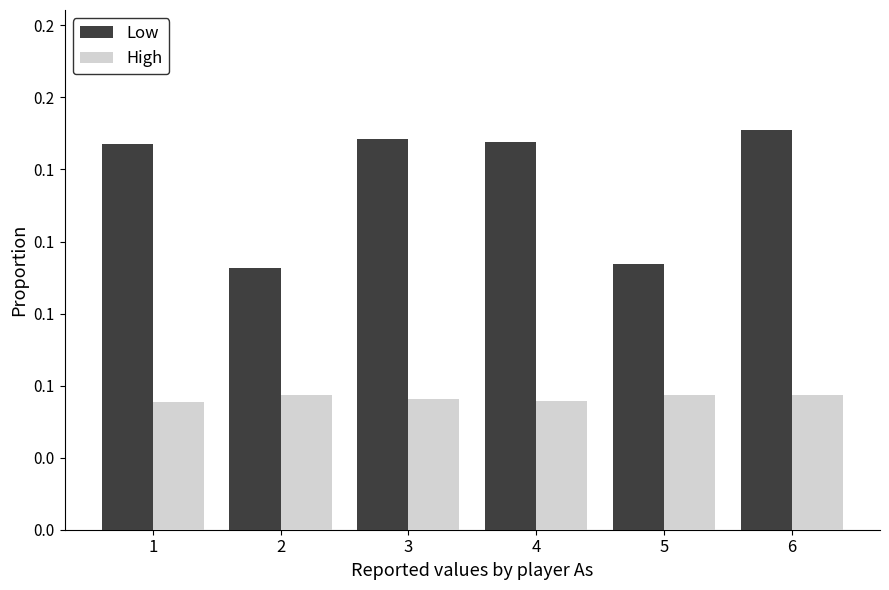

At which category does the chart reach its minimum across all series?

1